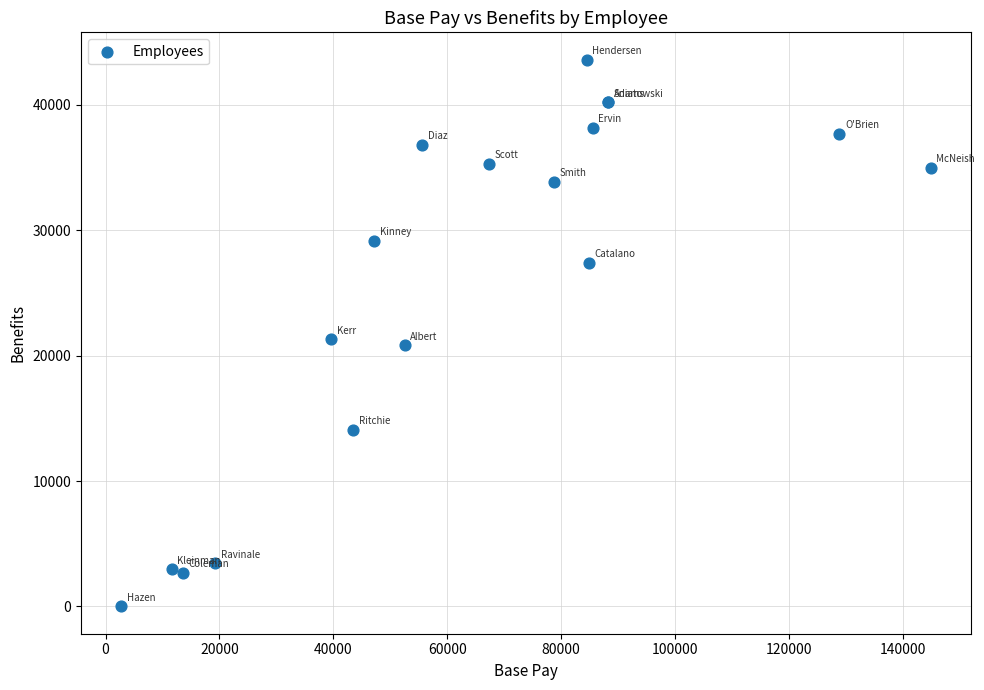

What Y value in the scatter plot is closest to 21808?

21316